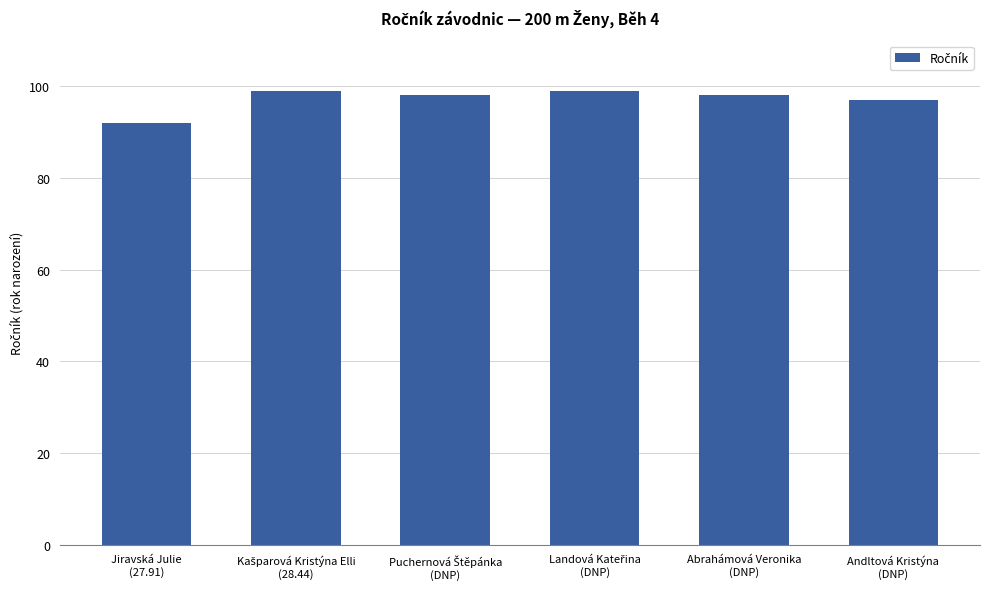

What is the greatest value displayed?

99